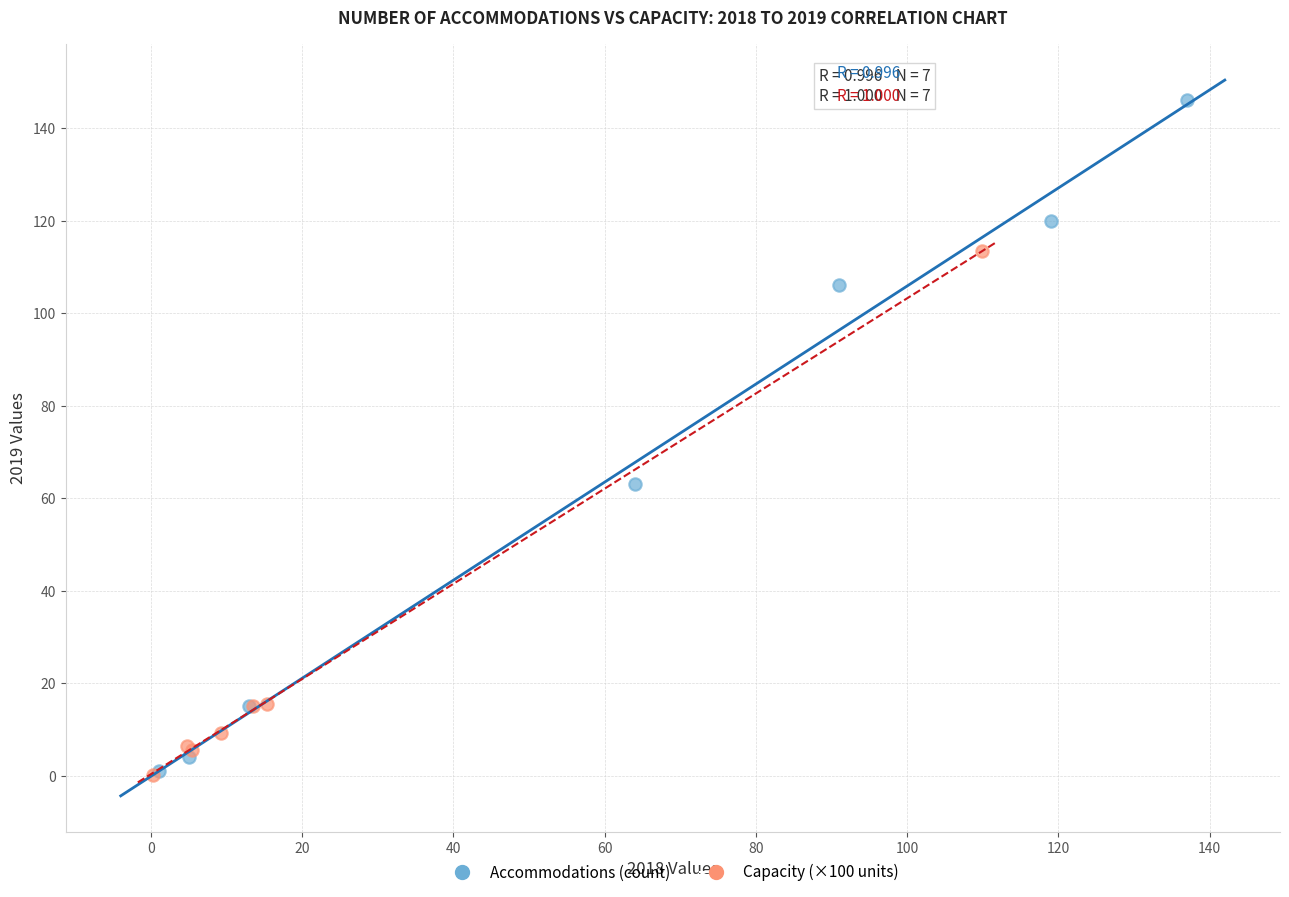

What are all the series names shown in the legend?

Accommodations (count), Capacity (×100 units)